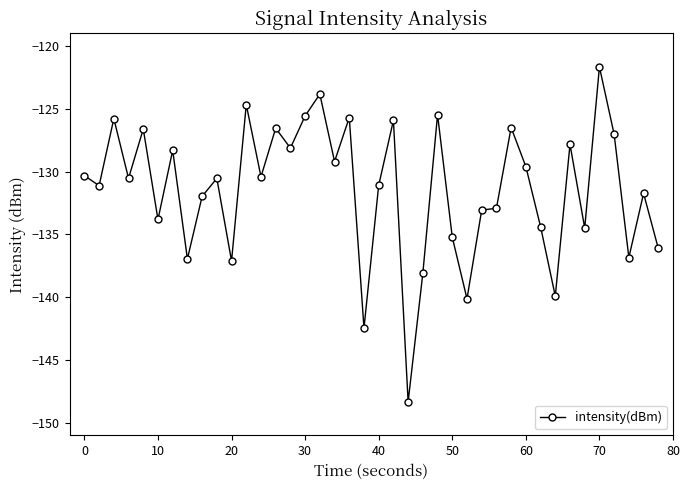

True or false: the data has more than 1 interior local peaks.

True